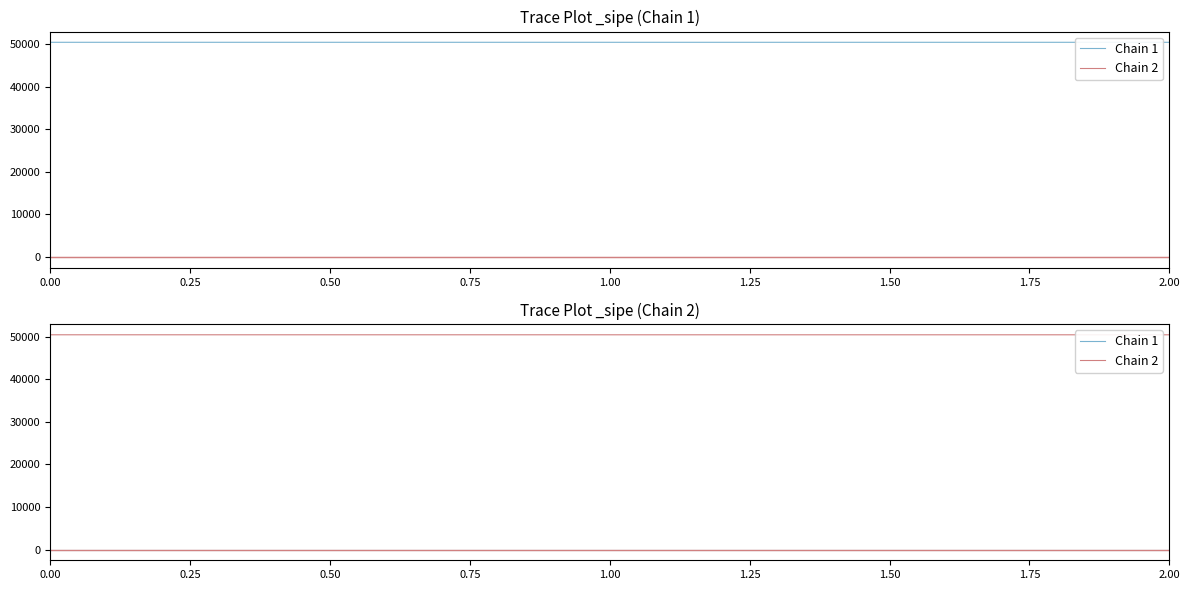

Which series has the widest spread of values?

Chain 2